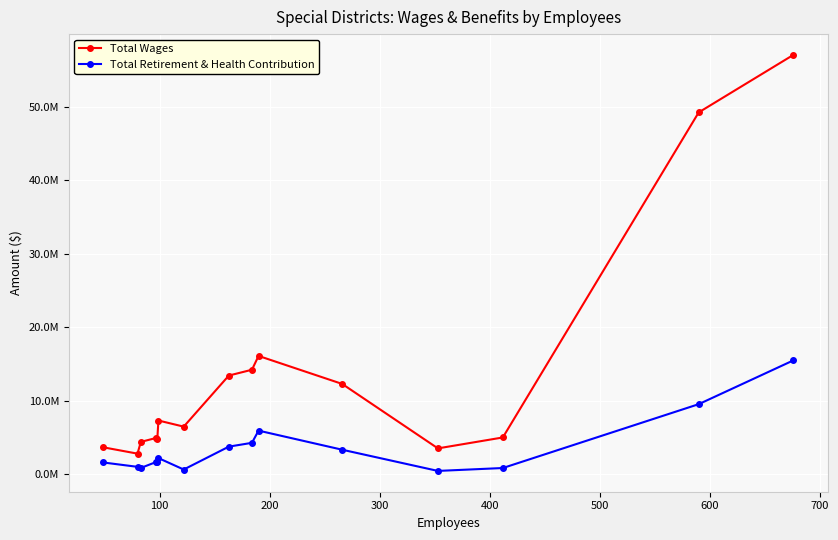

What is the maximum value shown in the chart?

57057078.0